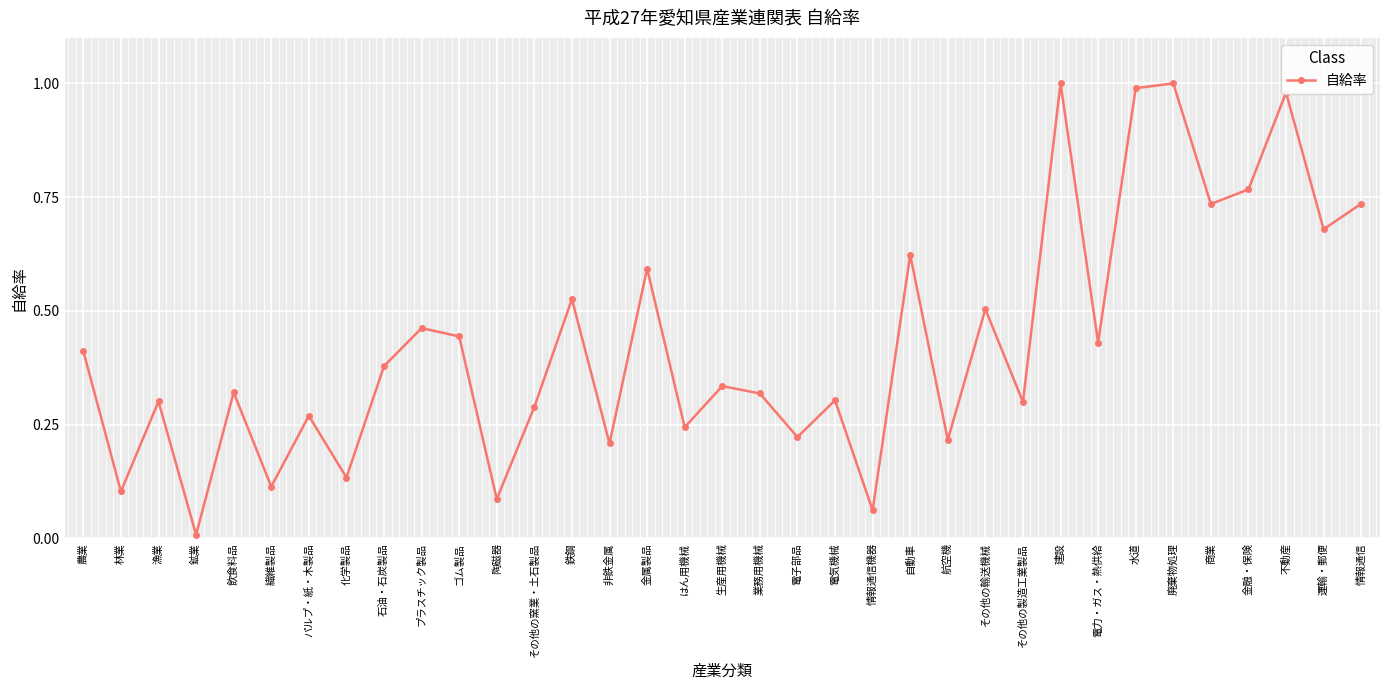

Does the chart have visible grid lines?

Yes